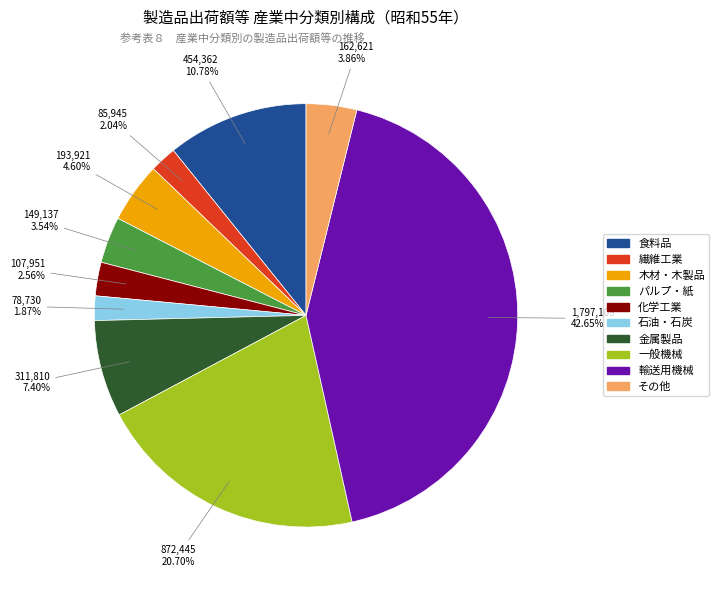

To the nearest percent, what percentage of the pie is 食料品?

11%